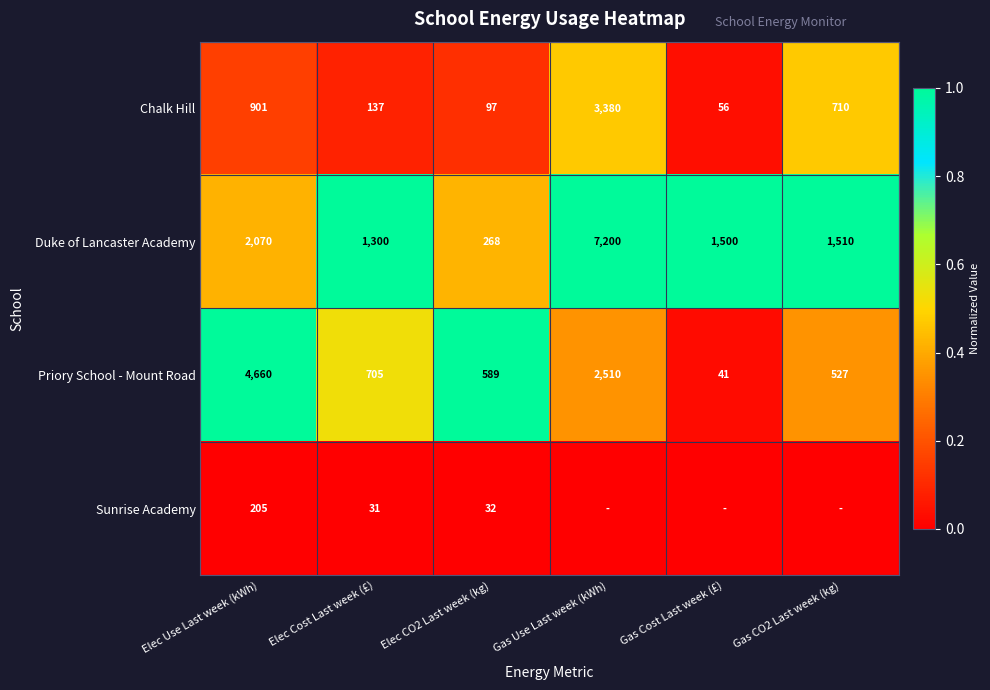

What is the total value across all series at Elec CO2 Last week (kg)?

986